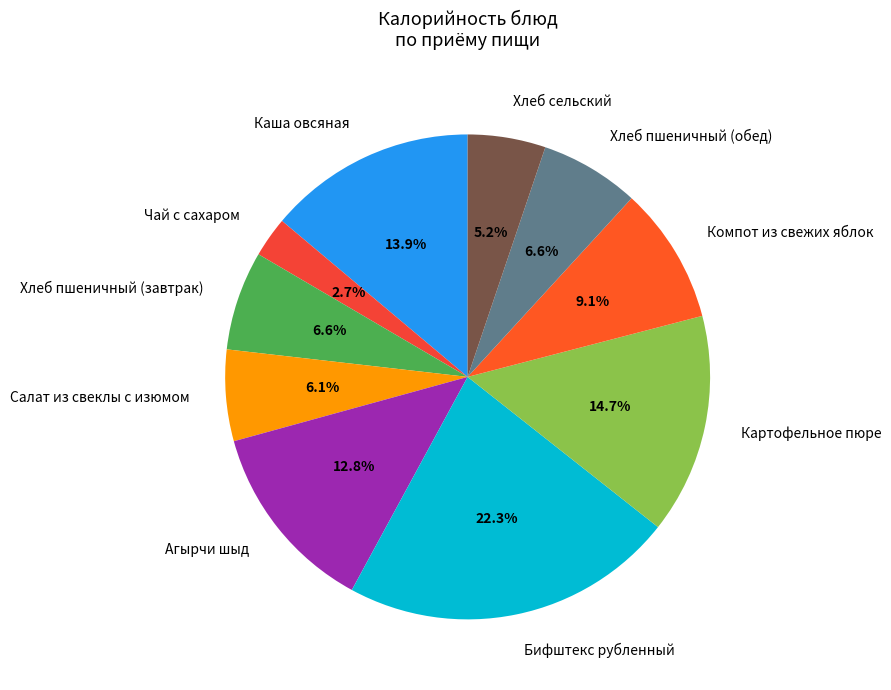

What is the ratio of the value at Картофельное пюре to the value at Хлеб сельский?

2.8